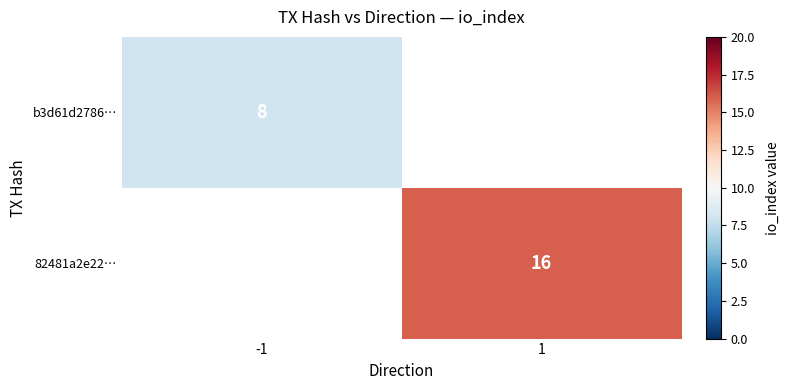

The 82481a2e22… series shows 22.2 at 1. True or false?

False